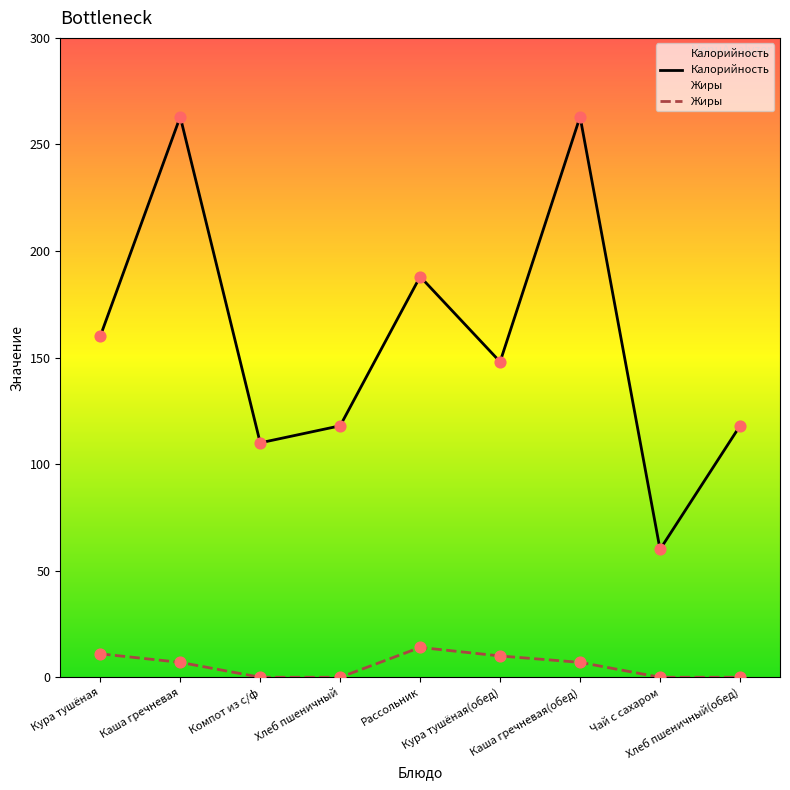

Which series contains the highest Y value?

Калорийность